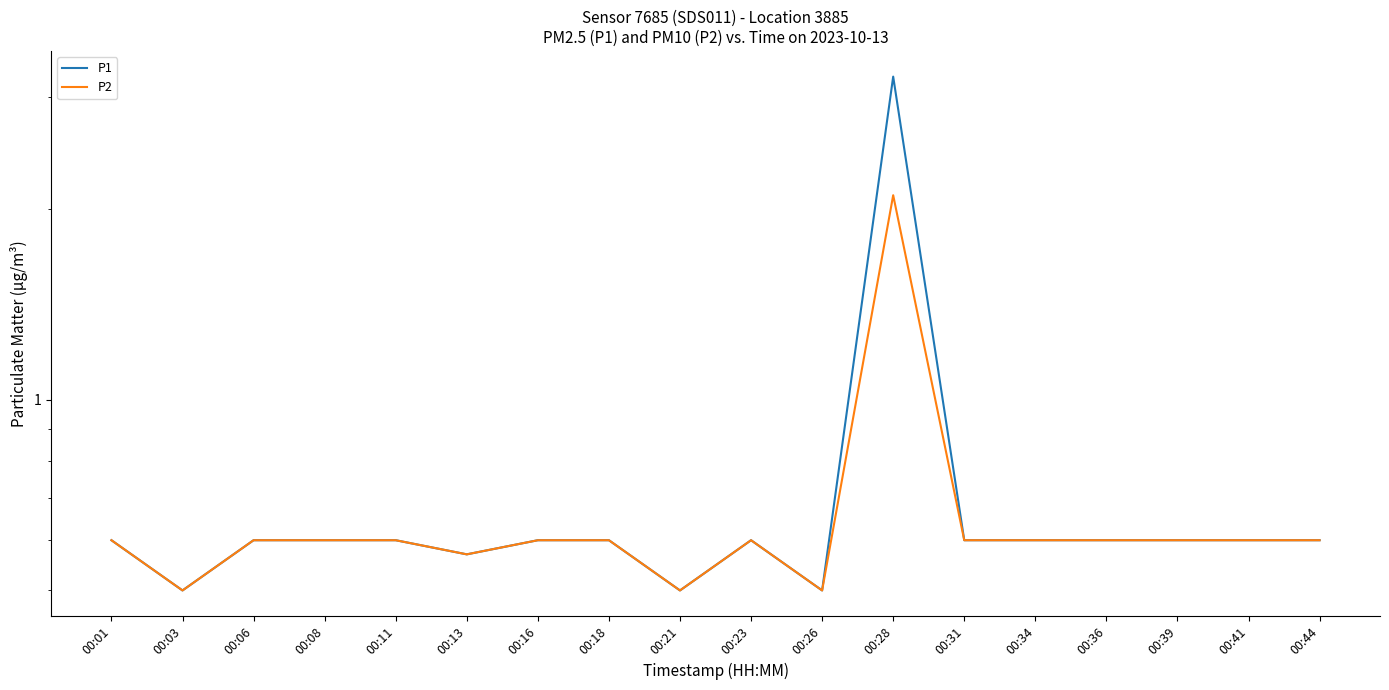

Does the chart display data point markers on the line(s)?

No